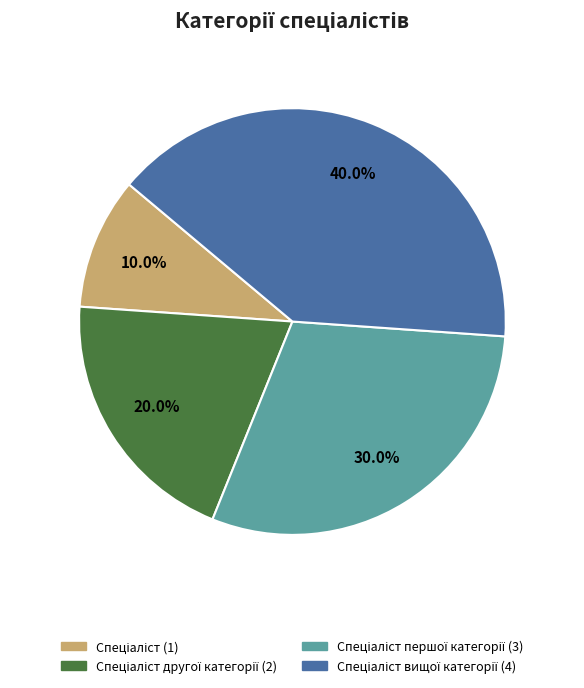

Does any single category account for the majority?

No